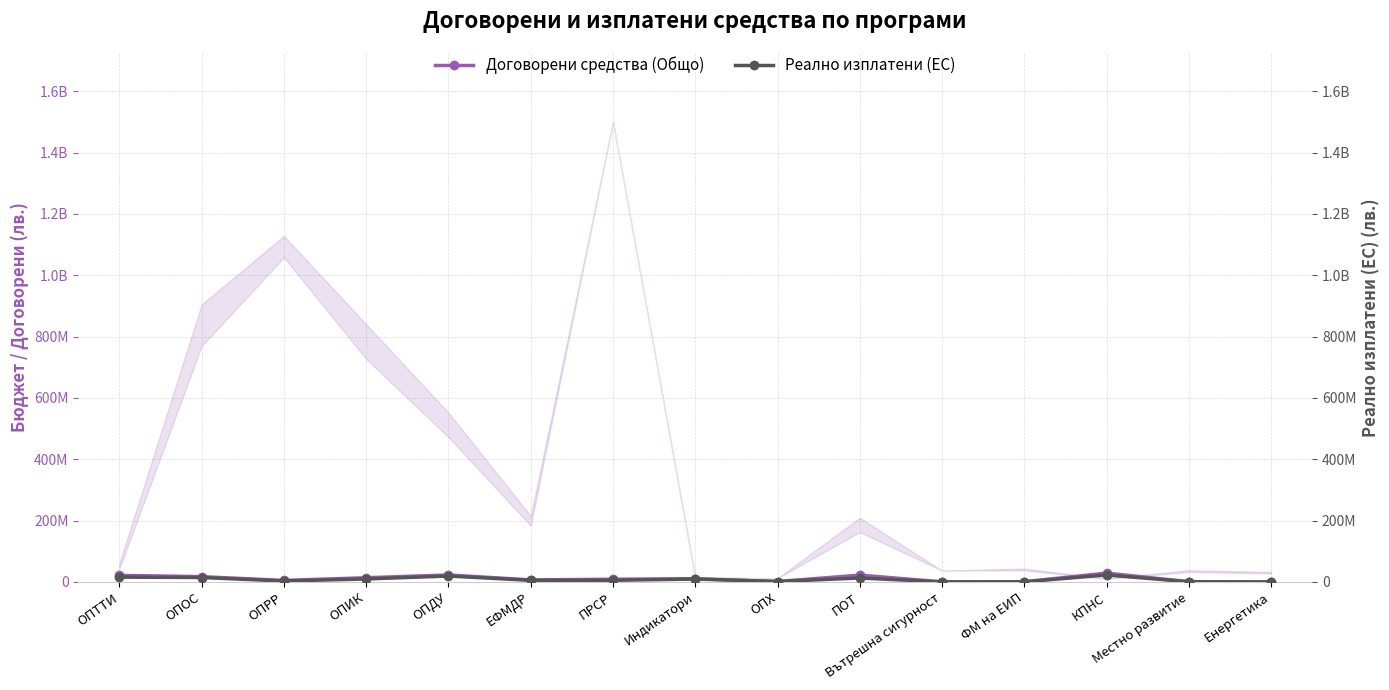

Read the Реално изплатени (ЕС) value at ОПХ.

1543262.3